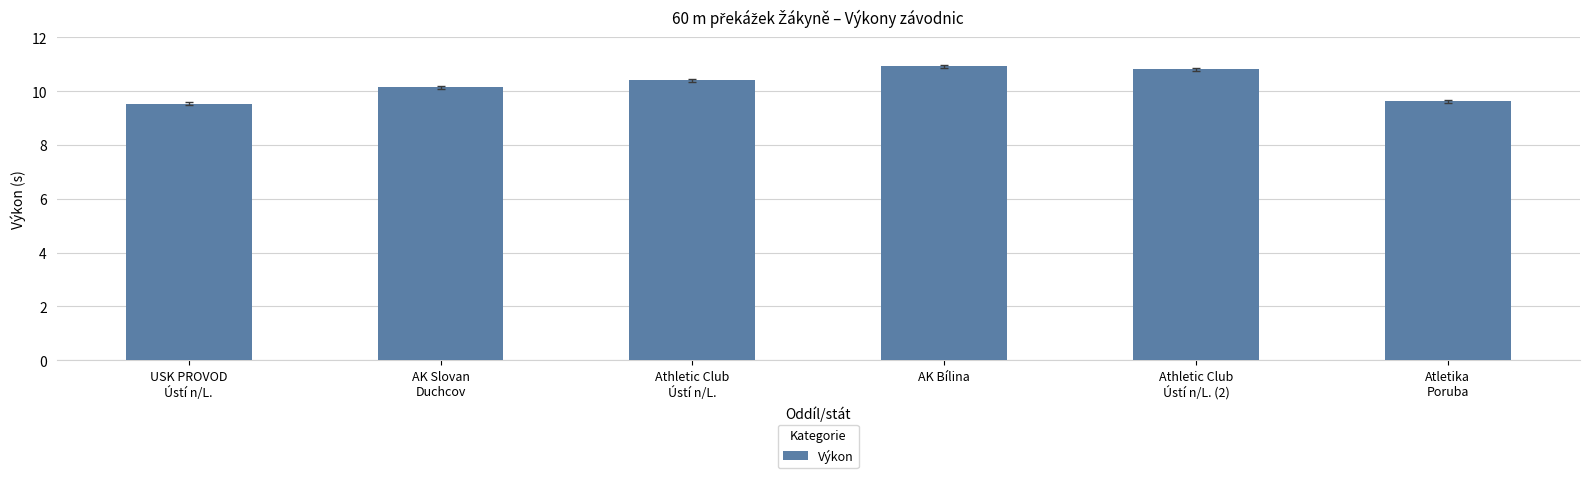

The chart shows a value of 10.9 at AK Bílina. True or false?

True